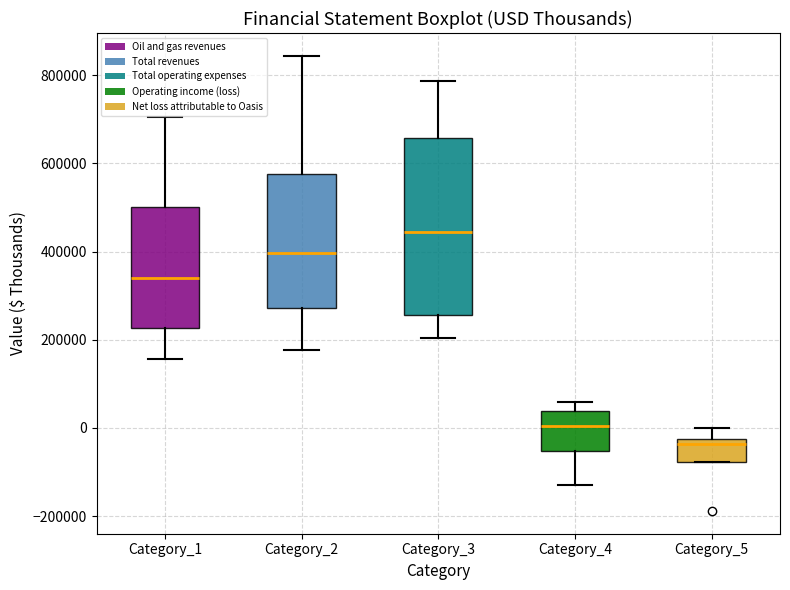

Which box has the lowest median line?

Category_5